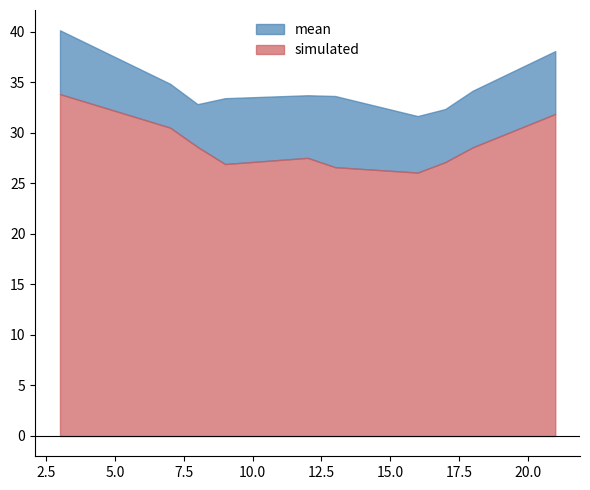

At which category does simulated reach its first local peak?

12